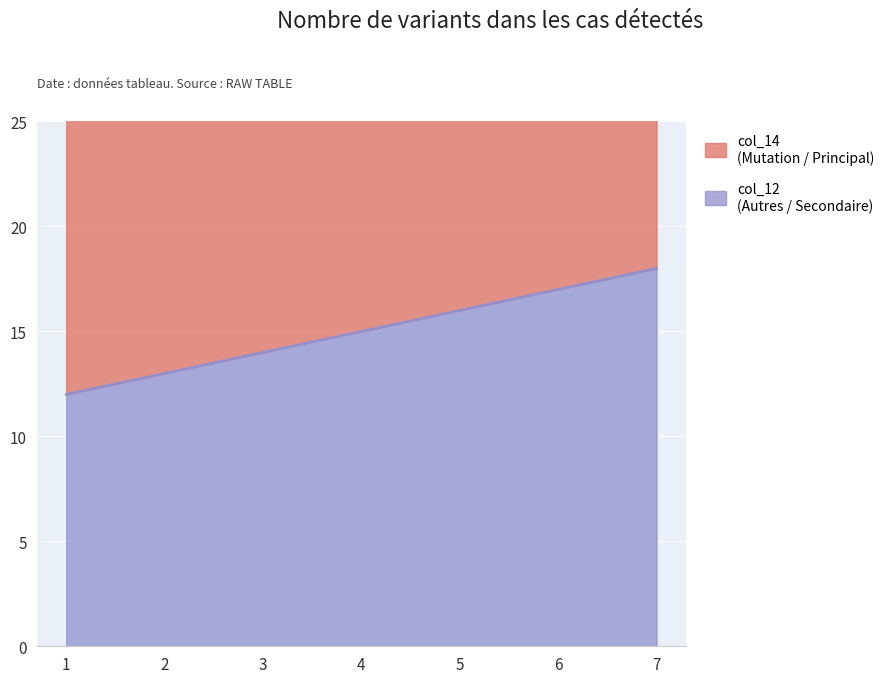

At which label does col_14 reach its minimum?

1